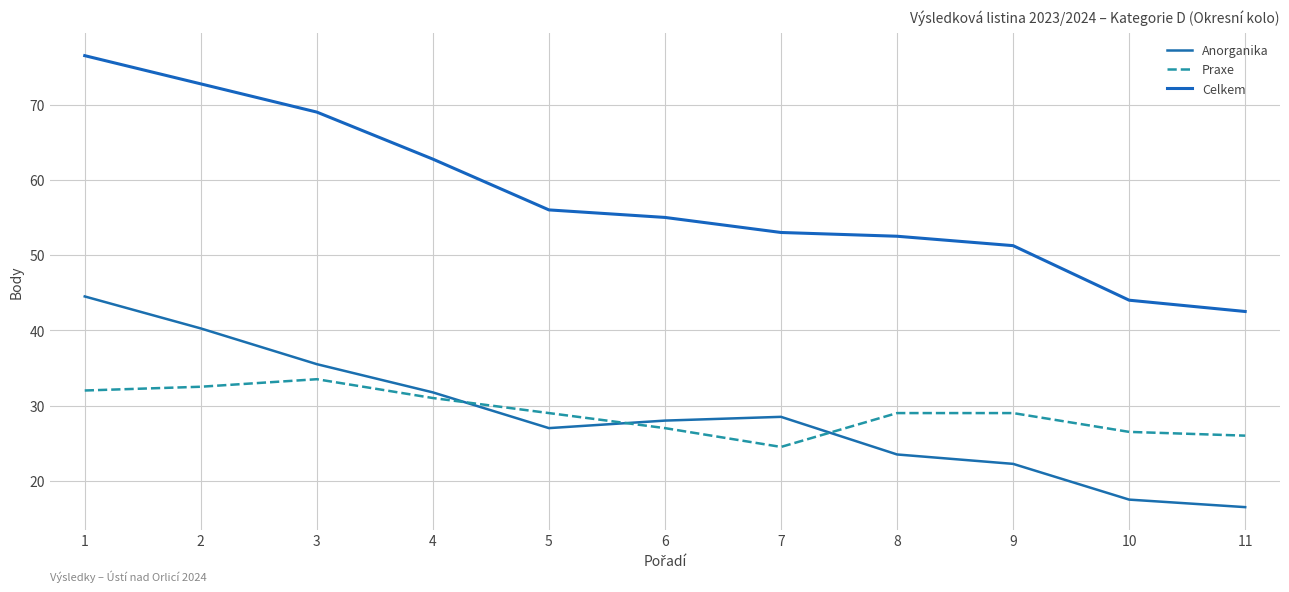

Reading left to right, list all the values displayed in this chart.

Anorganika: 1=44.5	2=40.2	3=35.5	4=31.8	5=27.0	6=28.0	7=28.5	8=23.5	9=22.2	10=17.5	11=16.5
Praxe: 1=32.0	2=32.5	3=33.5	4=31.0	5=29.0	6=27.0	7=24.5	8=29.0	9=29.0	10=26.5	11=26.0
Celkem: 1=76.5	2=72.8	3=69.0	4=62.8	5=56.0	6=55.0	7=53.0	8=52.5	9=51.2	10=44.0	11=42.5